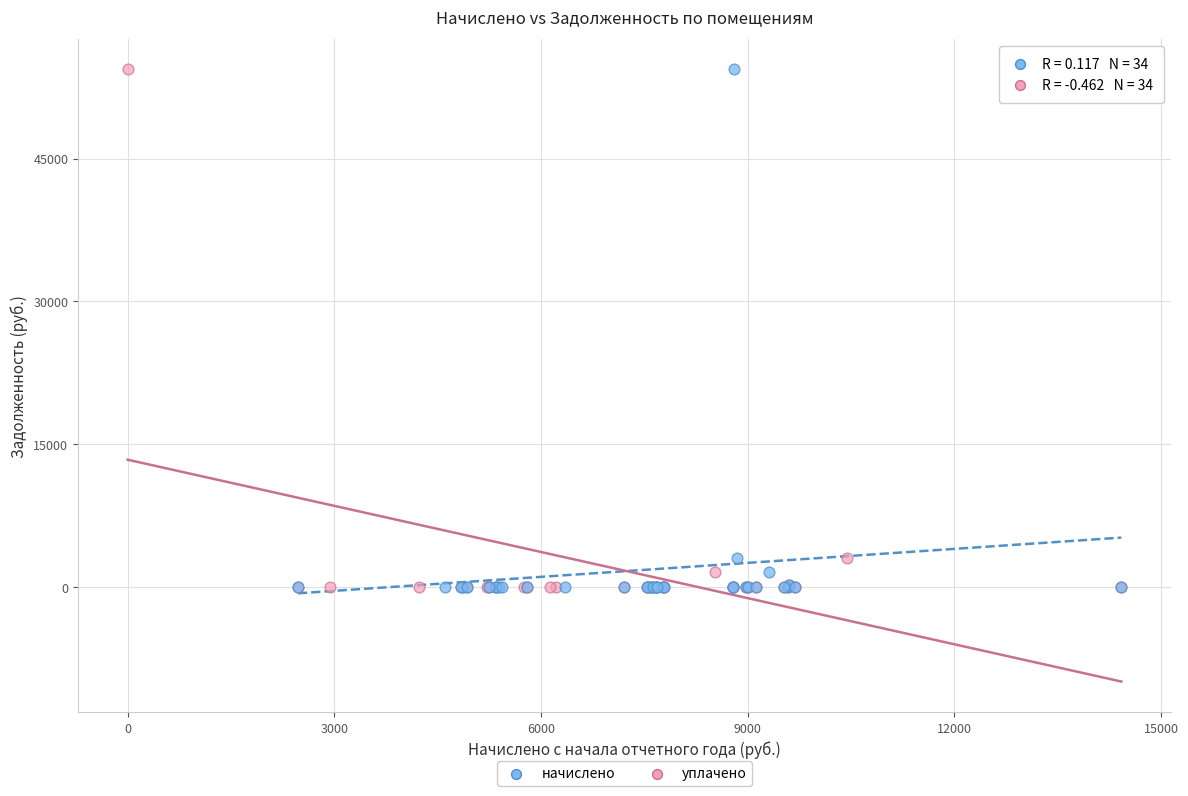

What are all the series names shown in the legend?

начислено, уплачено